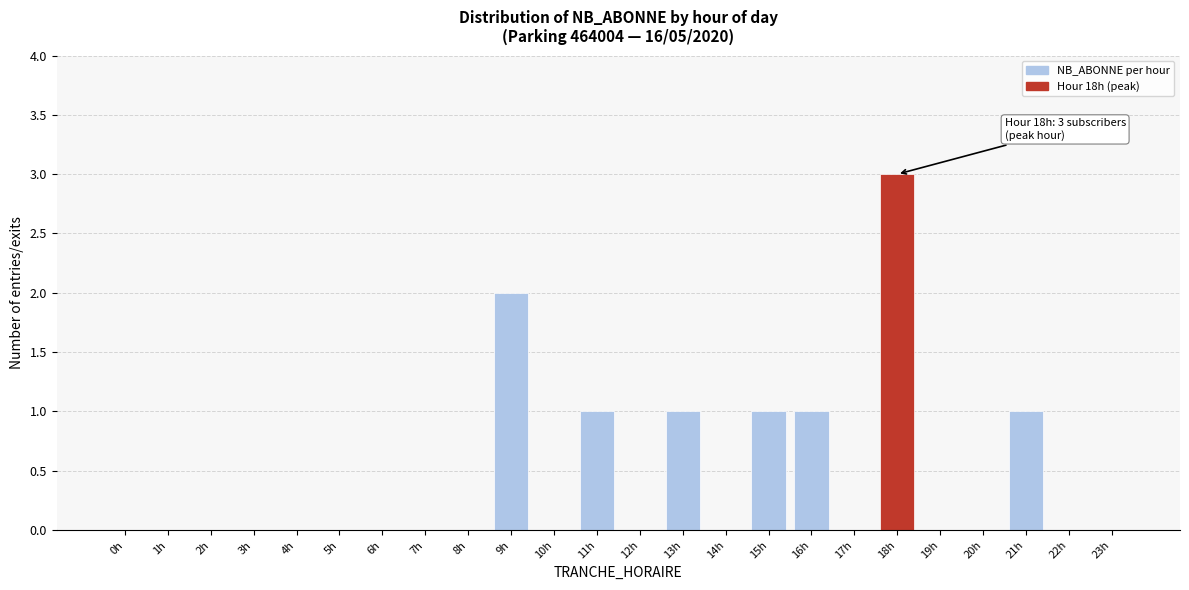

Reading left to right, extract all data points from this chart.

0h=0	1h=0	2h=0	3h=0	4h=0	5h=0	6h=0	7h=0	8h=0	9h=2	10h=0	11h=1	12h=0	13h=1	14h=0	15h=1	16h=1	17h=0	18h=3	19h=0	20h=0	21h=1	22h=0	23h=0